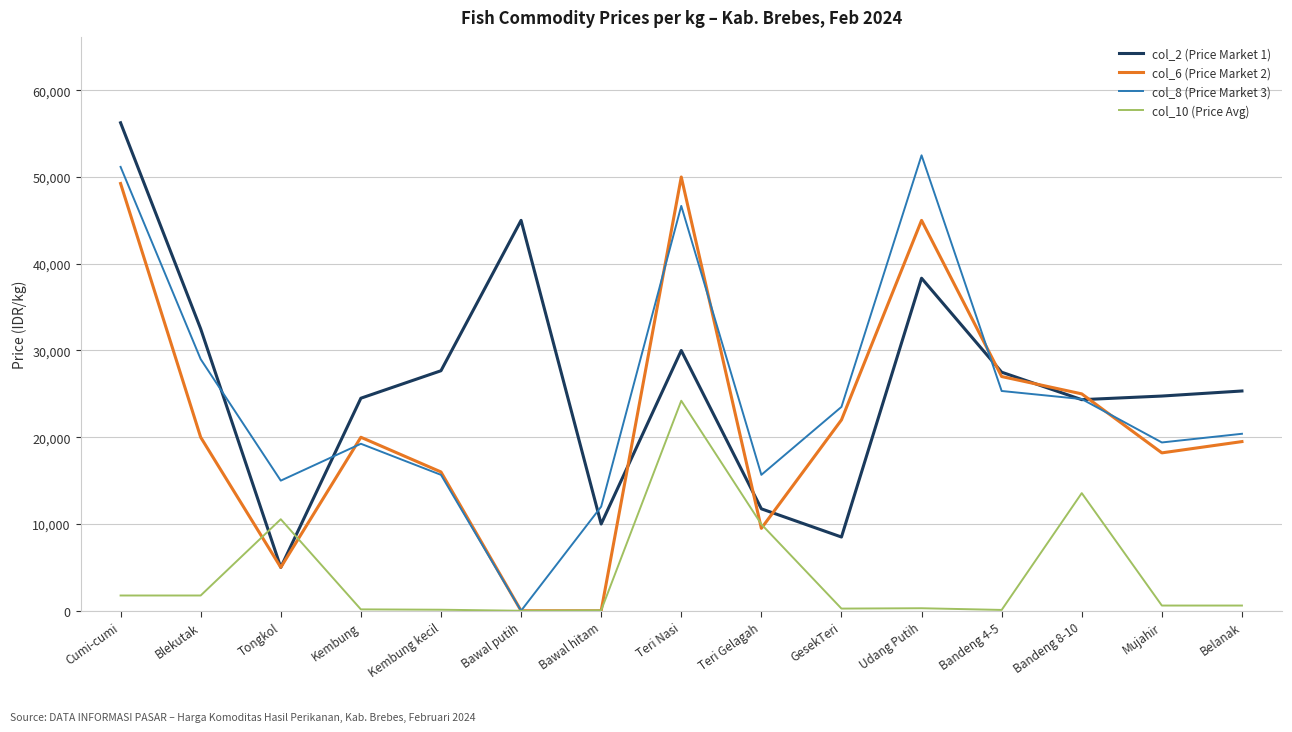

Where is col_6 (Price Market 2) nearest to the value 25000?

Bandeng 8-10